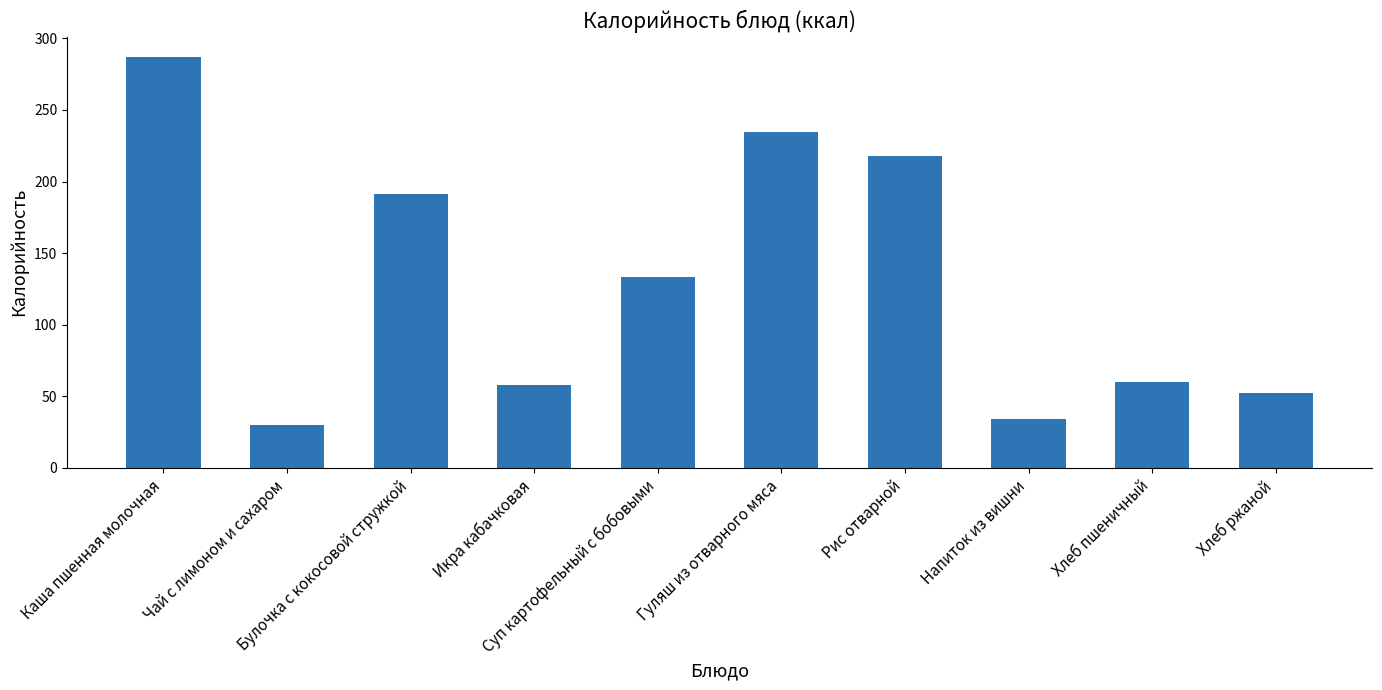

How many bars are there in total?

10